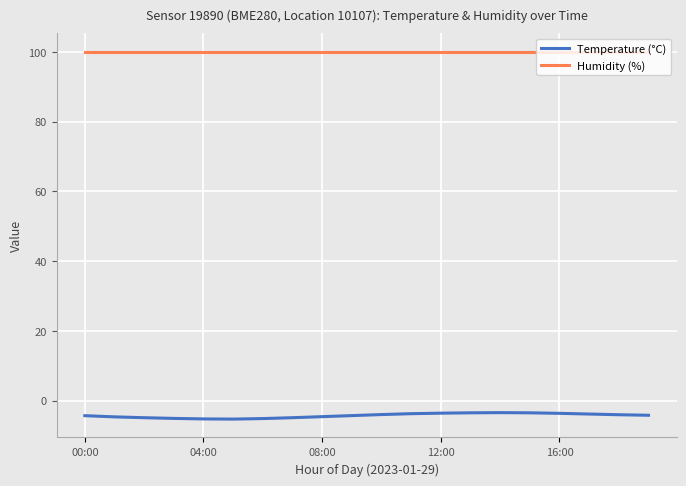

Which series has the largest total across all categories?

Humidity (%)